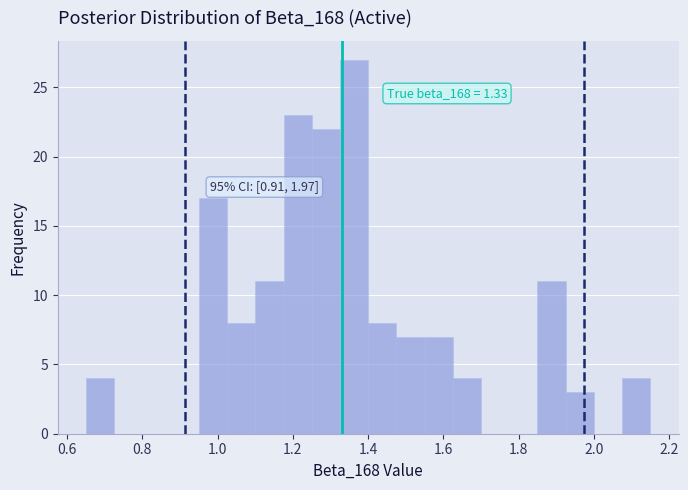

Around what value on the x-axis is the tallest bar? Give the approximate position of its centre, as read against the axis.

1.36